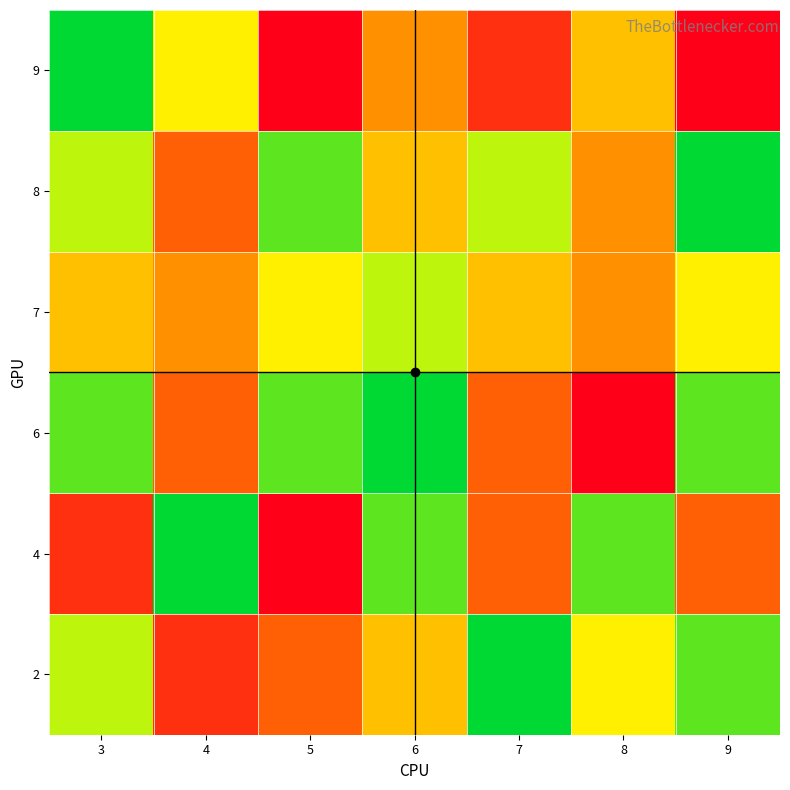

Which series has the largest total across all categories?

8